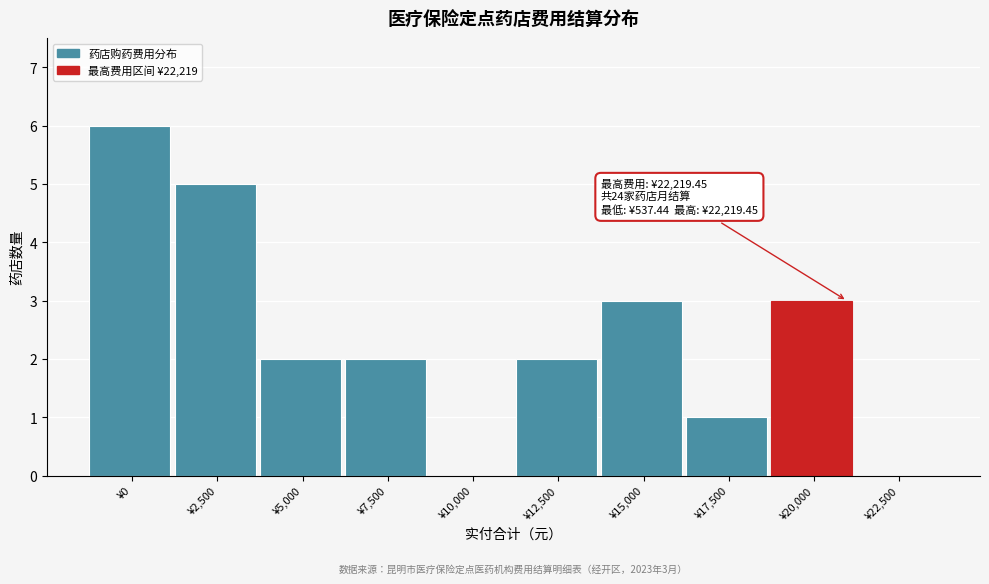

The value at ¥12,500 is 2. True or false?

True